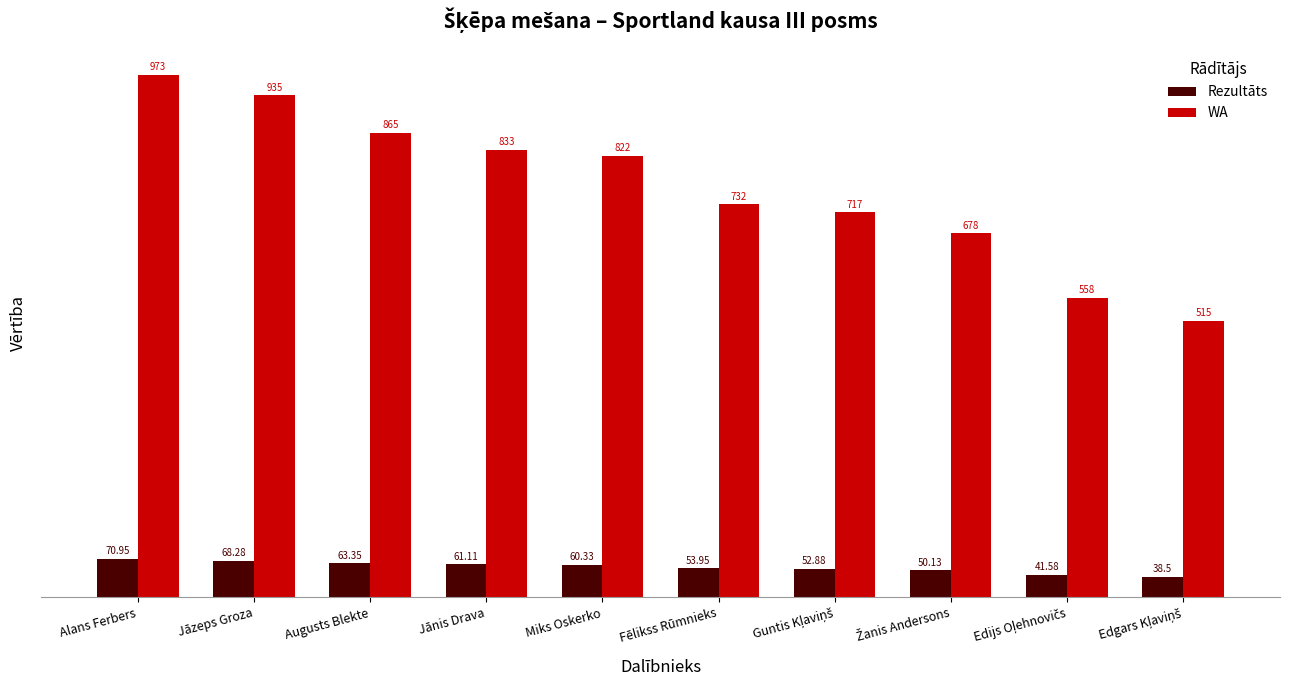

At which label does Rezultāts first exceed 60?

Alans Ferbers